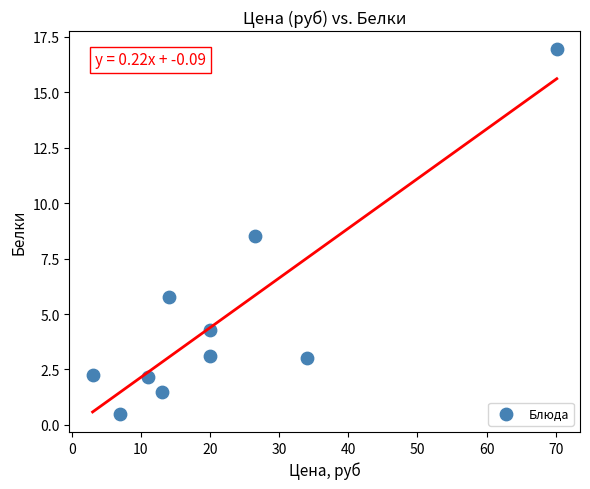

What is the range of X values (max minus min)?

67.2